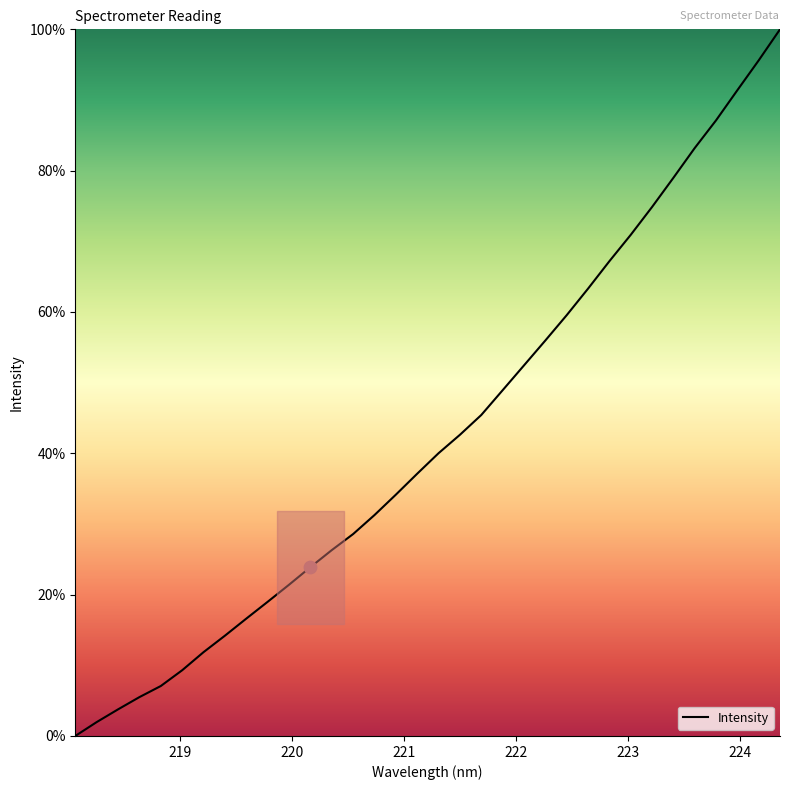

What is the difference between the maximum and minimum values?

100.0